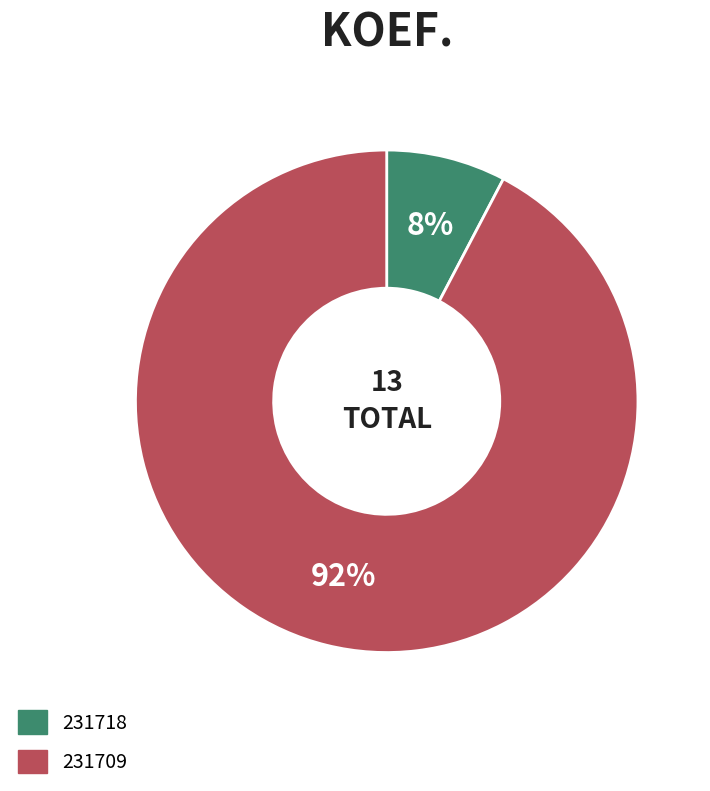

Count the number of slices in the pie.

2